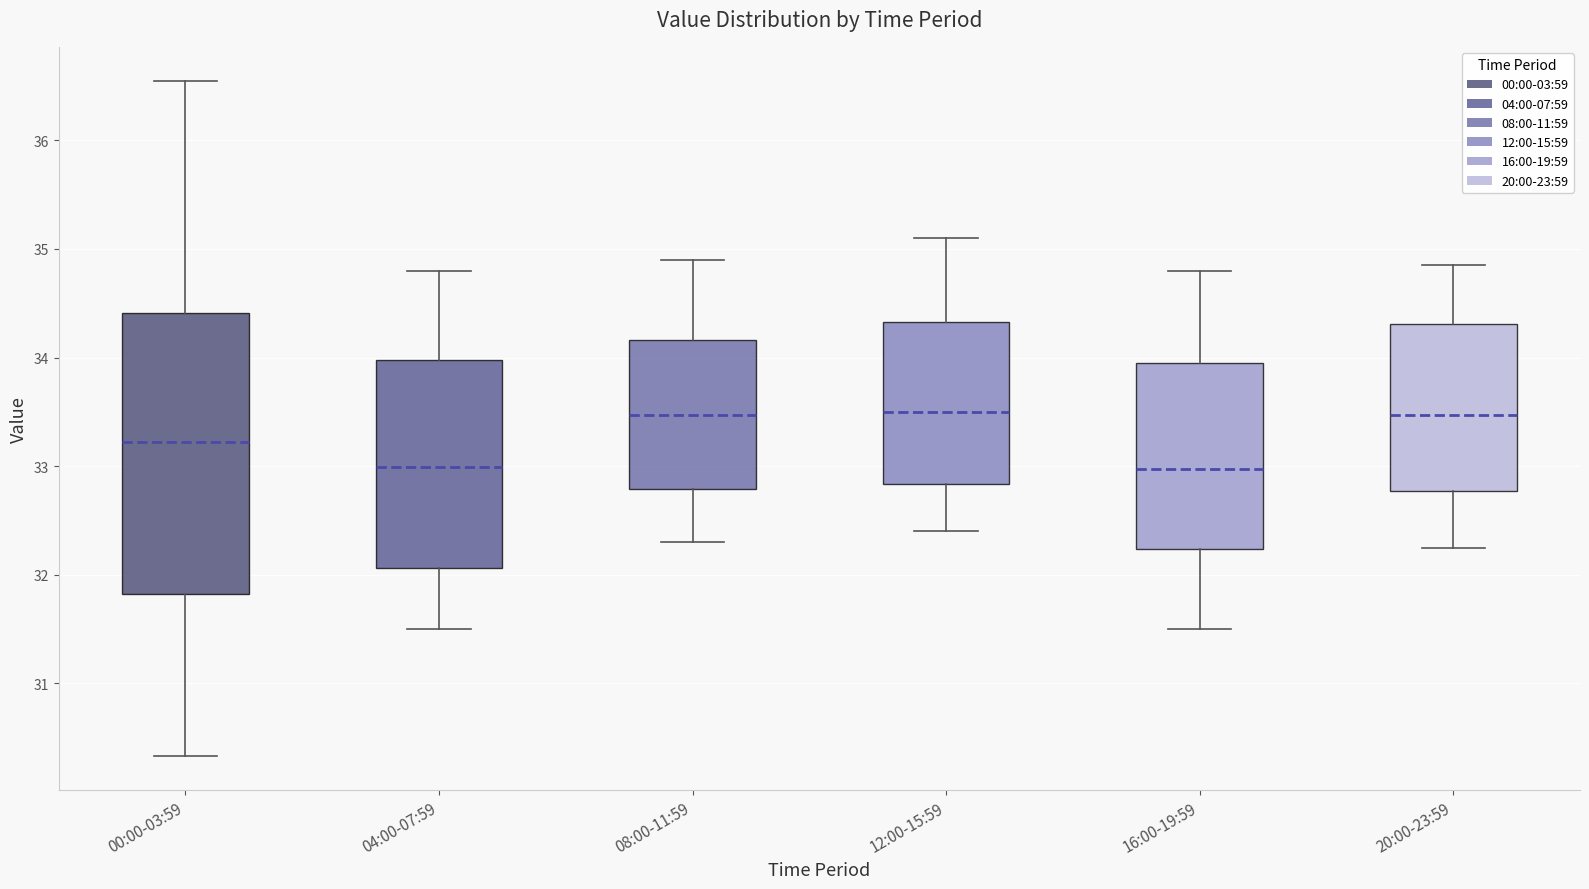

Comparing the boxes themselves (not the whiskers), which one is the tallest?

00:00-03:59